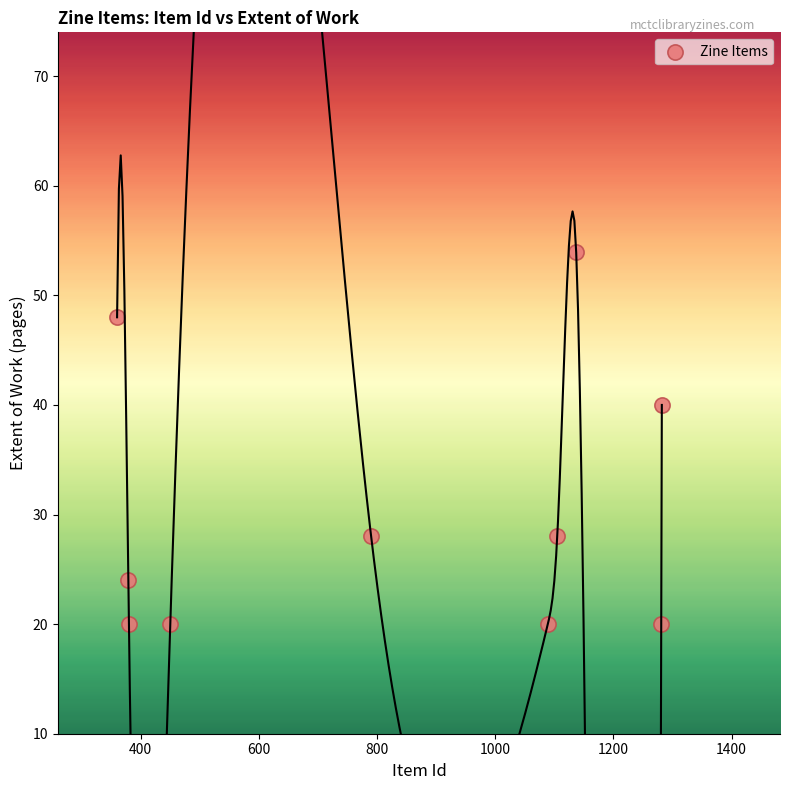

What Y value in the scatter plot is closest to 37?

40